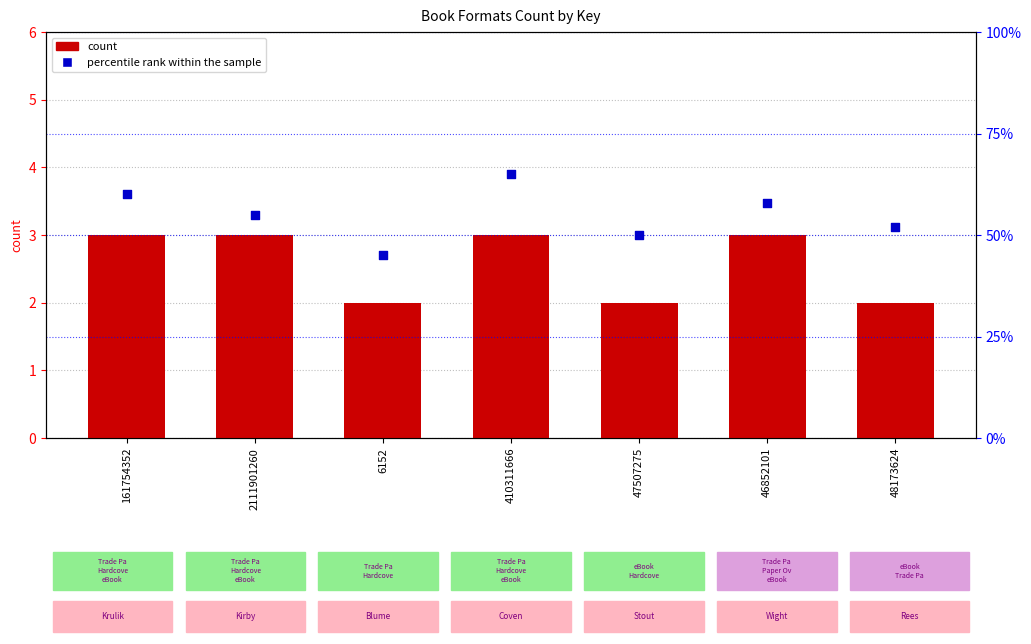

What are all the series names shown in the legend?

count, percentile rank within the sample